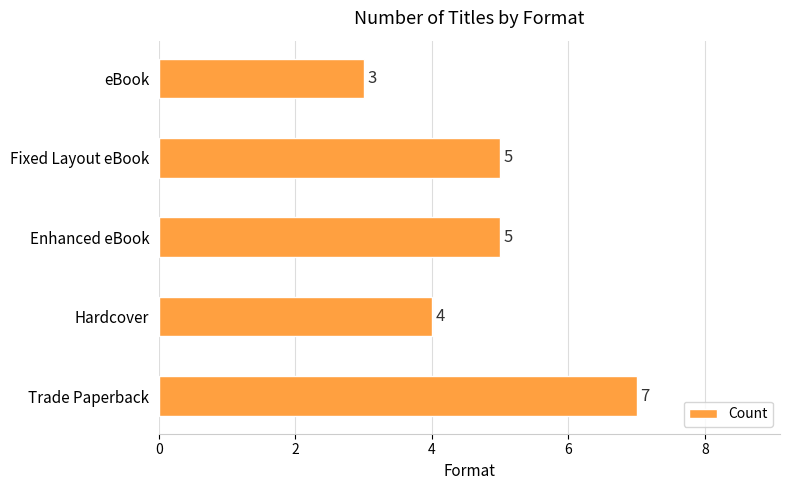

Are the bars horizontal?

Yes